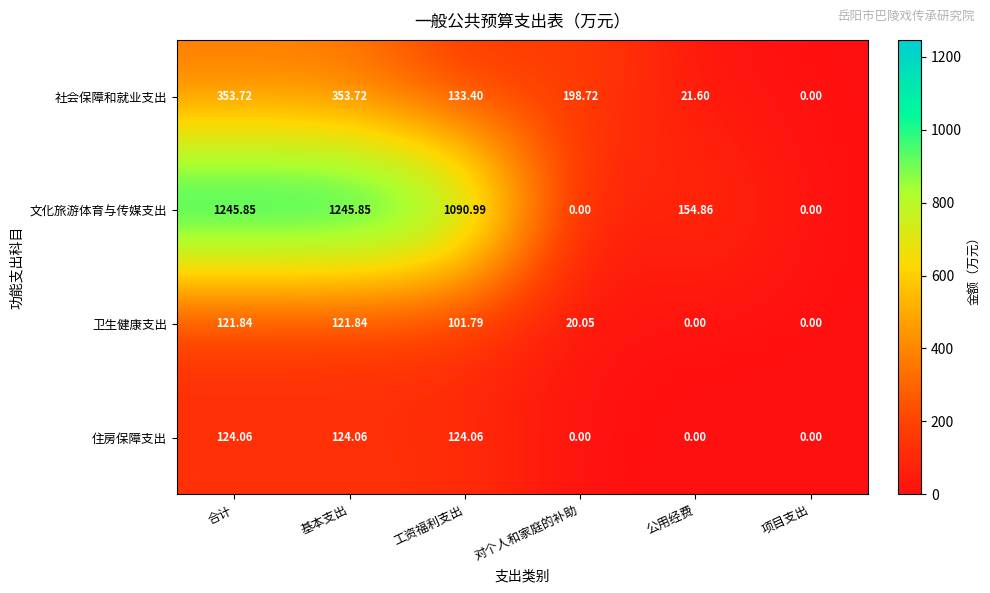

Which series has the largest total across all categories?

文化旅游体育与传媒支出